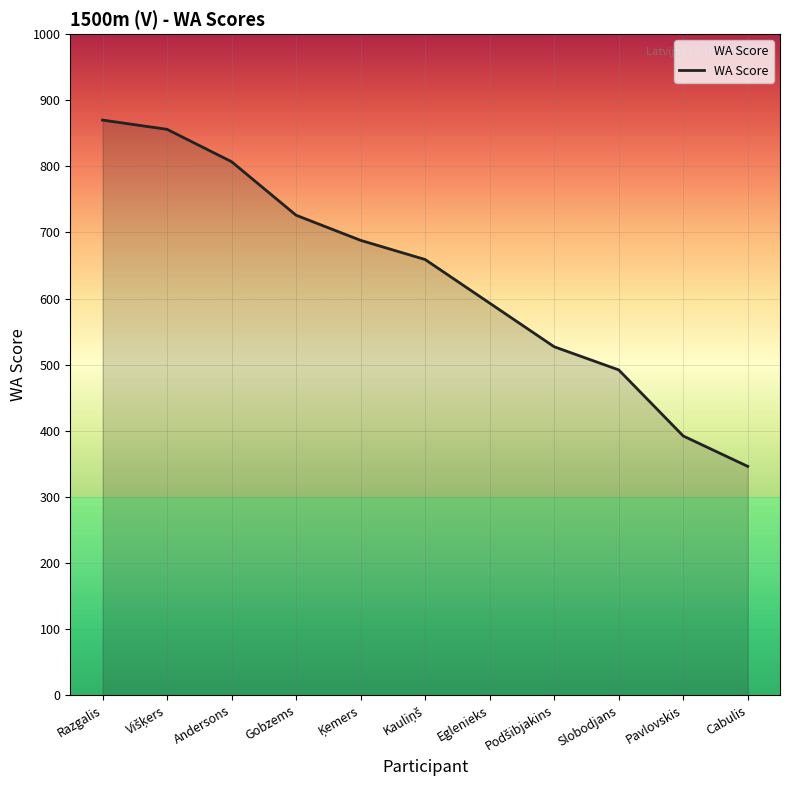

Between Cabulis and Eglenieks, which is larger?

Eglenieks